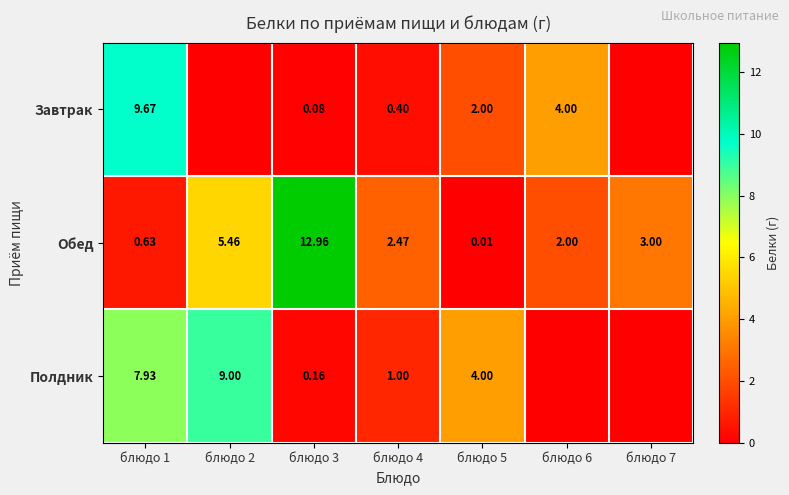

List the series in order of their overall mean, highest first.

Обед, Полдник, Завтрак